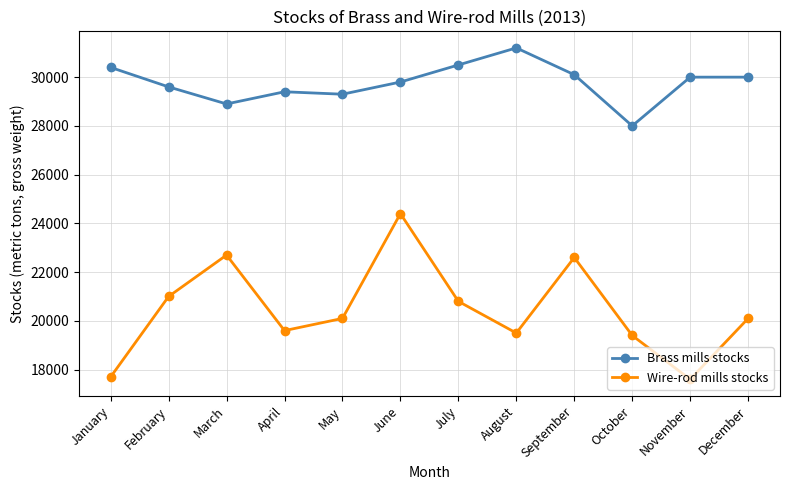

How many data points does each series have?

12